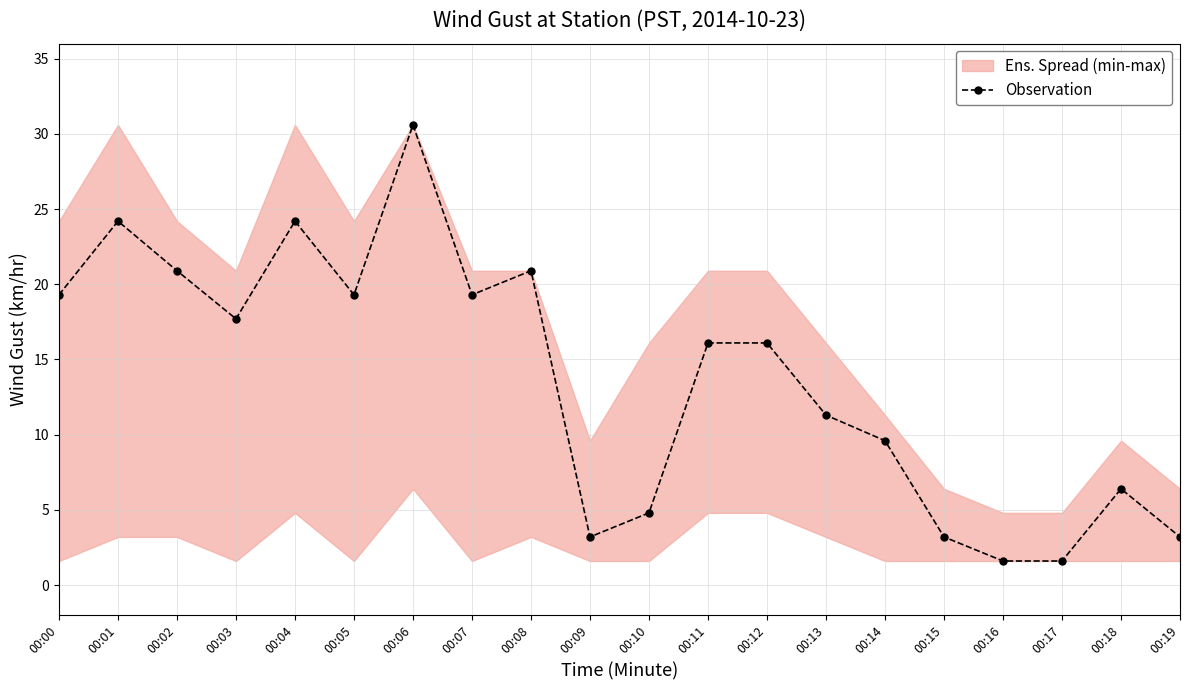

What is the sum of all values?

273.5